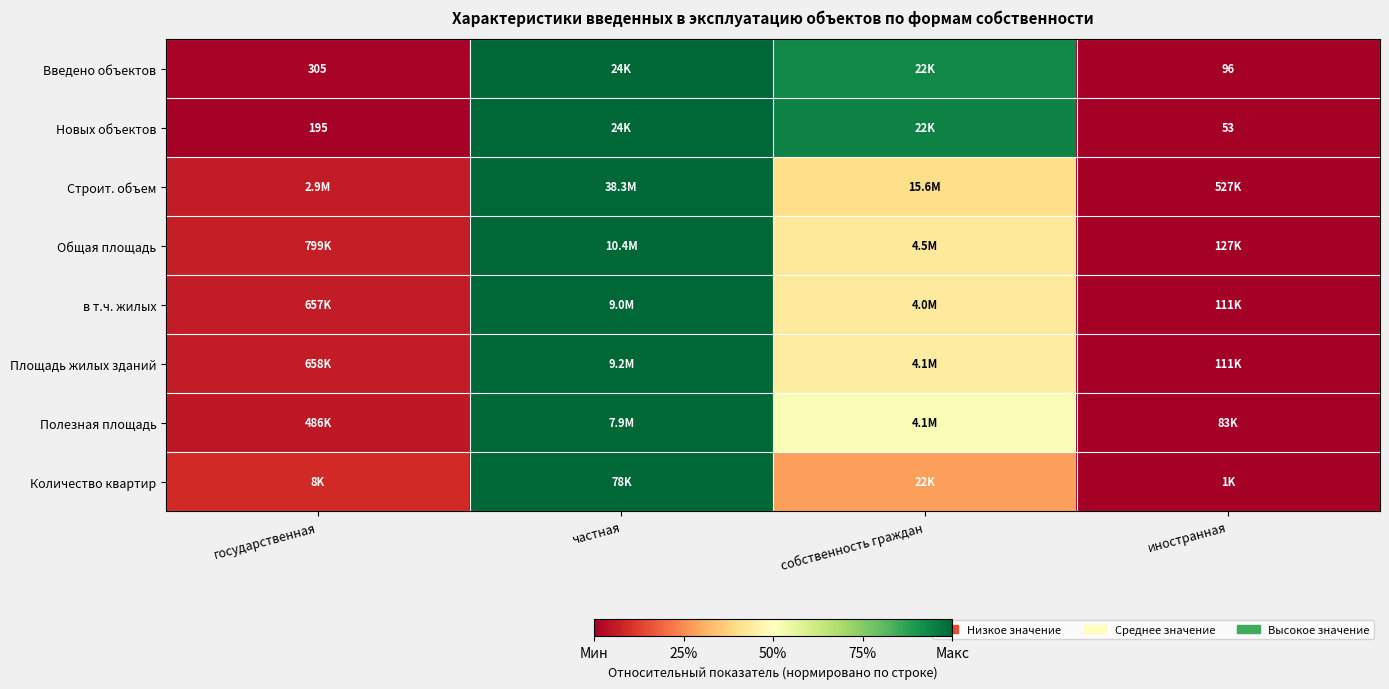

The value of Строит. объем at частная is 1.0. True or false?

True